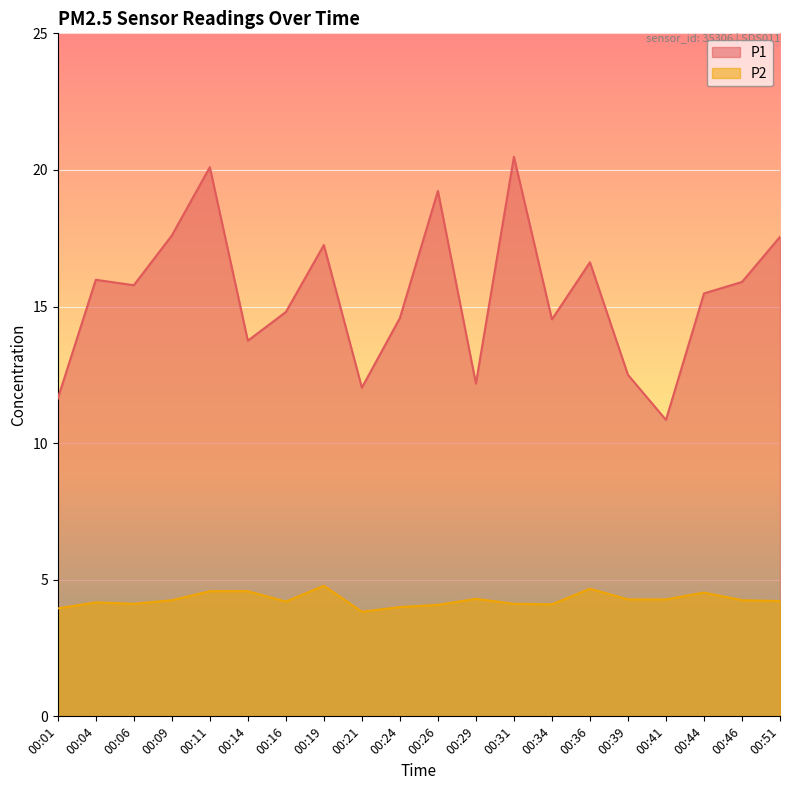

Which series changed the most between 00:14 and 00:34?

P1